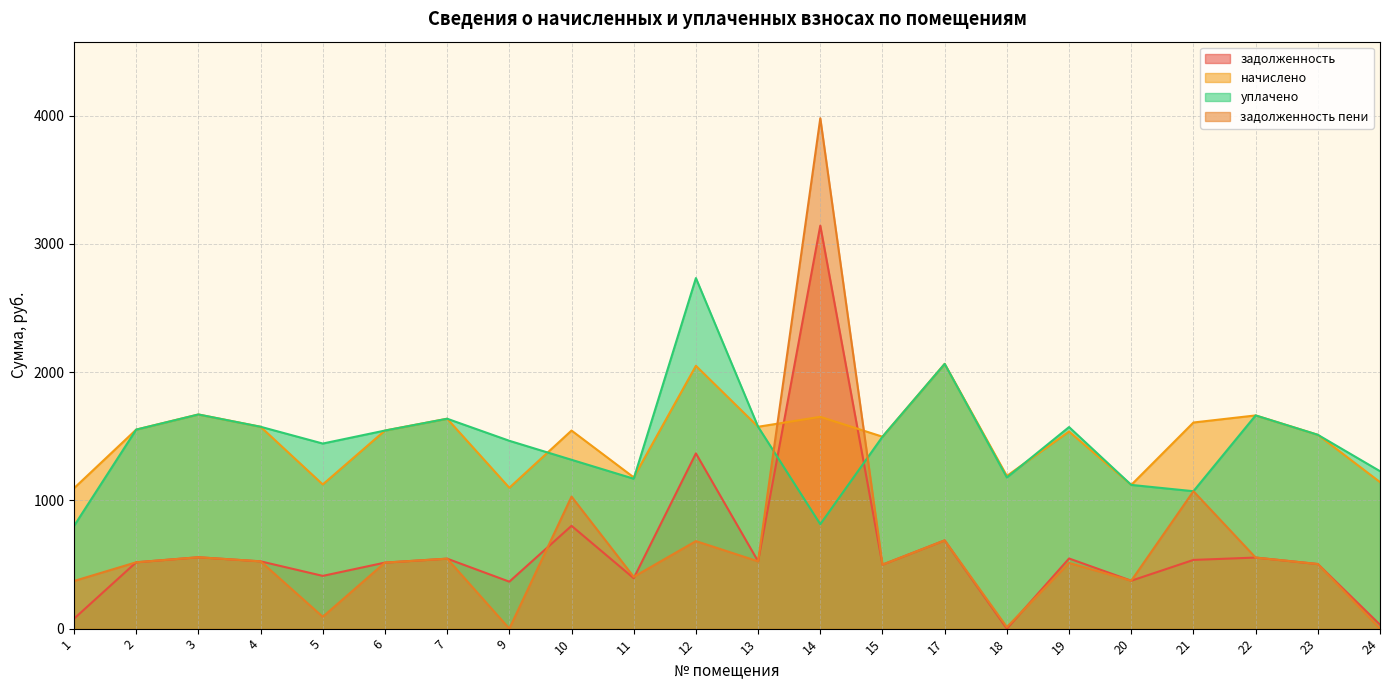

Which category has the highest value in the уплачено series?

12